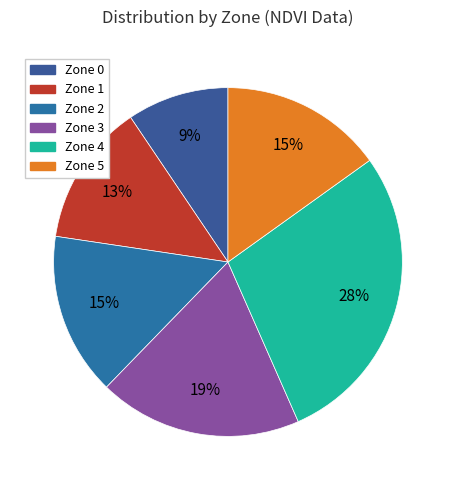

Is there any slice that represents more than half of the pie?

No